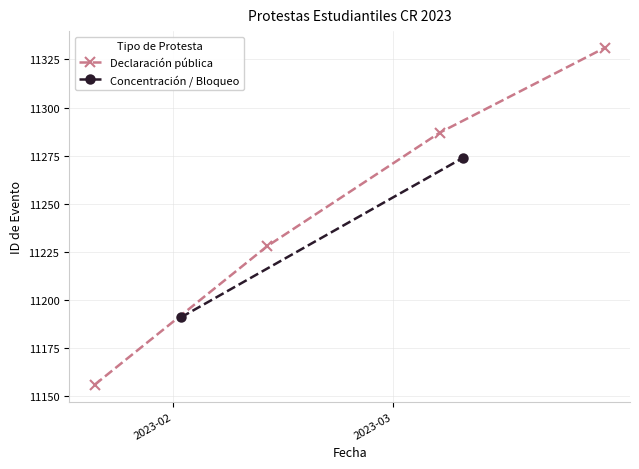

Count the number of values greater than 11287.

1